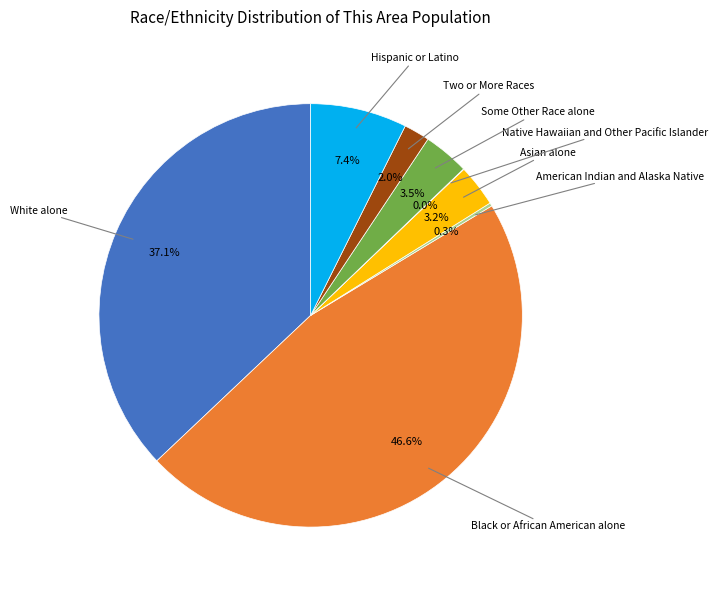

Is there a majority slice in this chart?

No